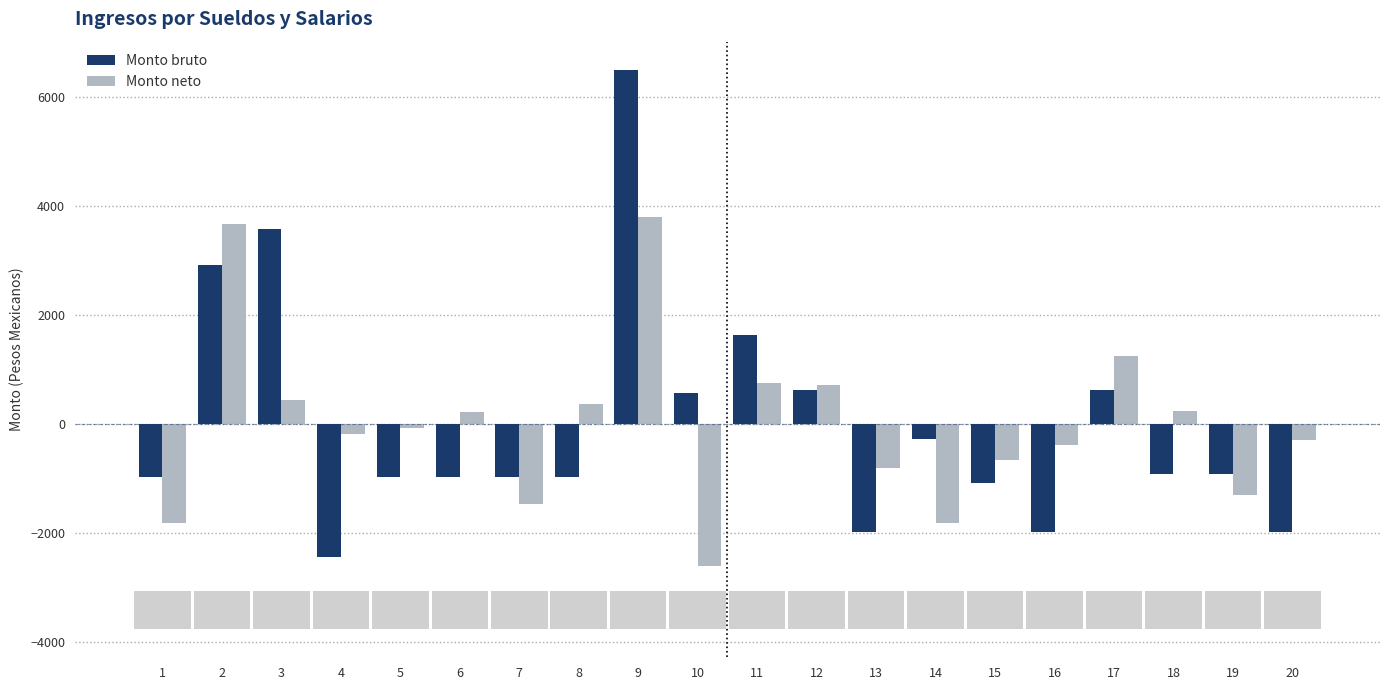

Rank the series at 18 from highest to lowest value.

Monto neto, Monto bruto